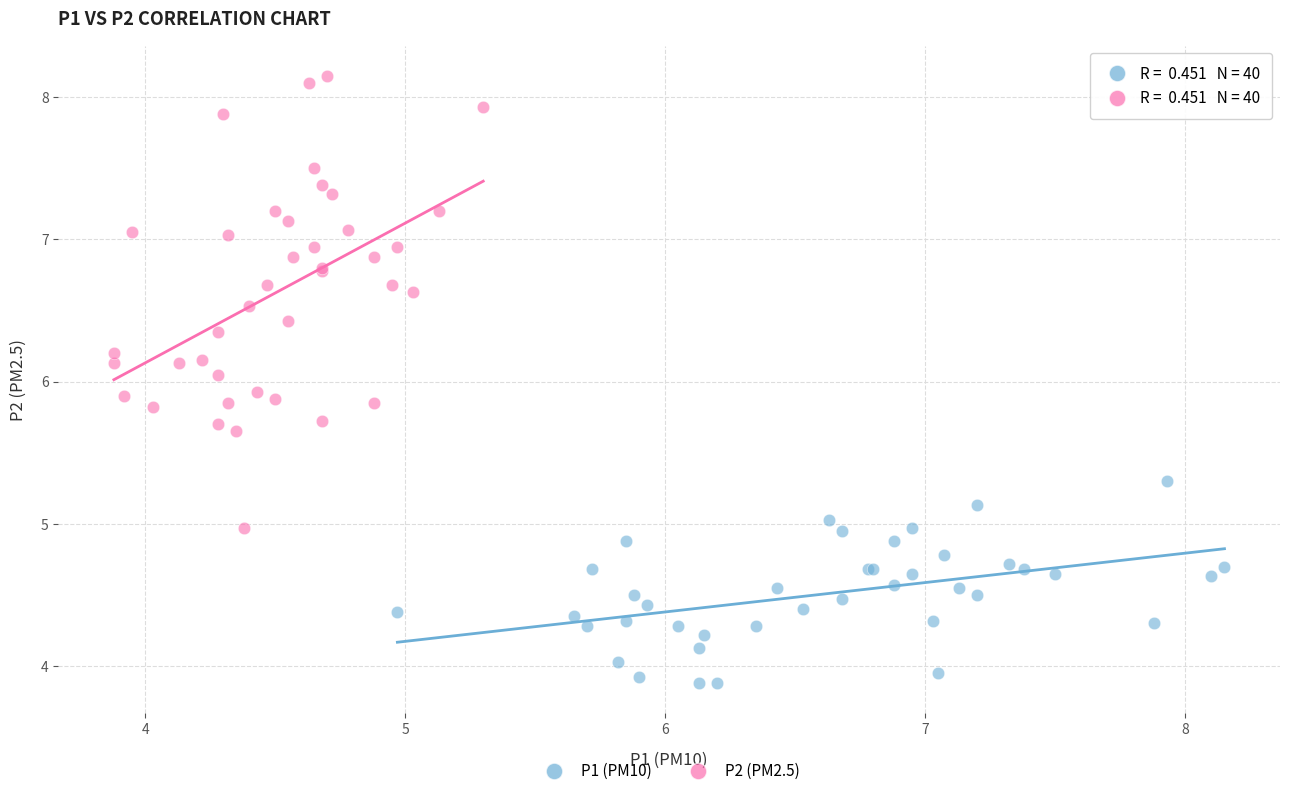

Which series contains the lowest Y value?

P1 (PM10)